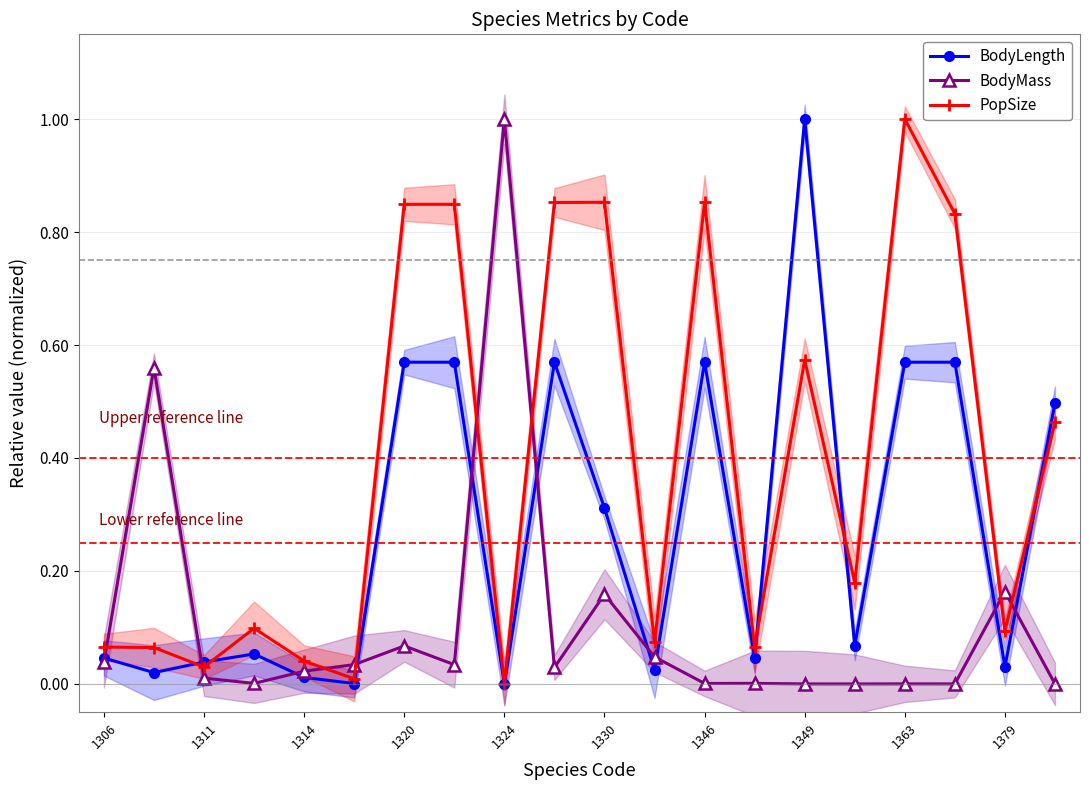

What are all the series names shown in the legend?

BodyLength, BodyMass, PopSize